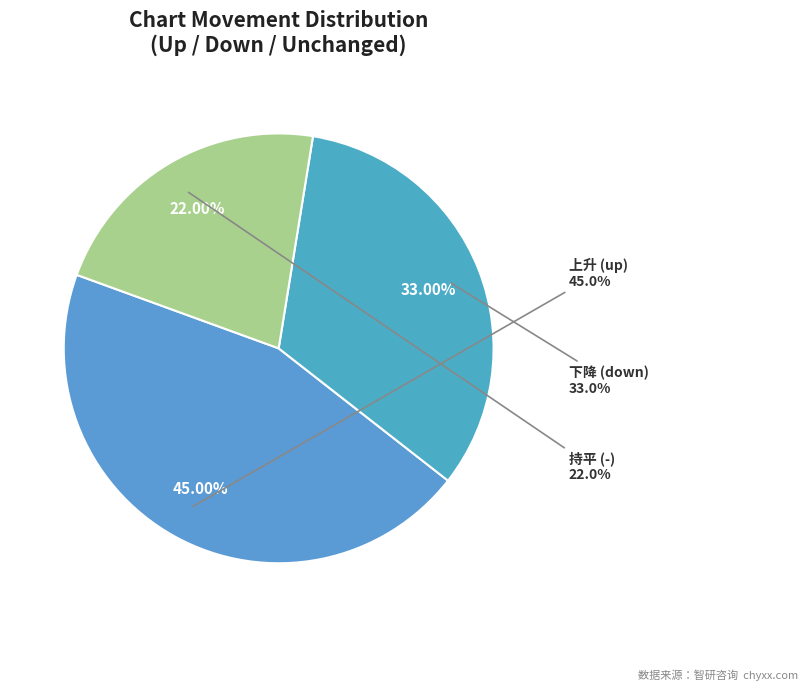

Which has a higher value, down or up?

up